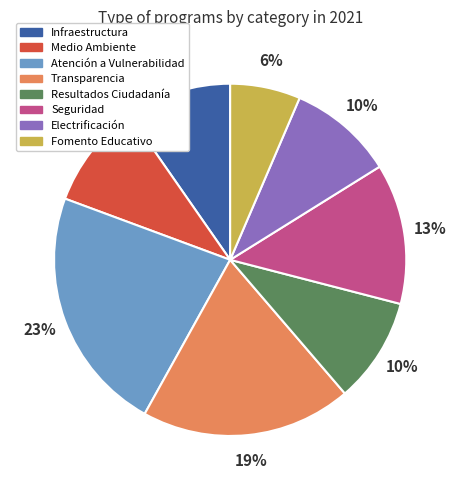

To the nearest percent, what is the average slice percentage?

12%